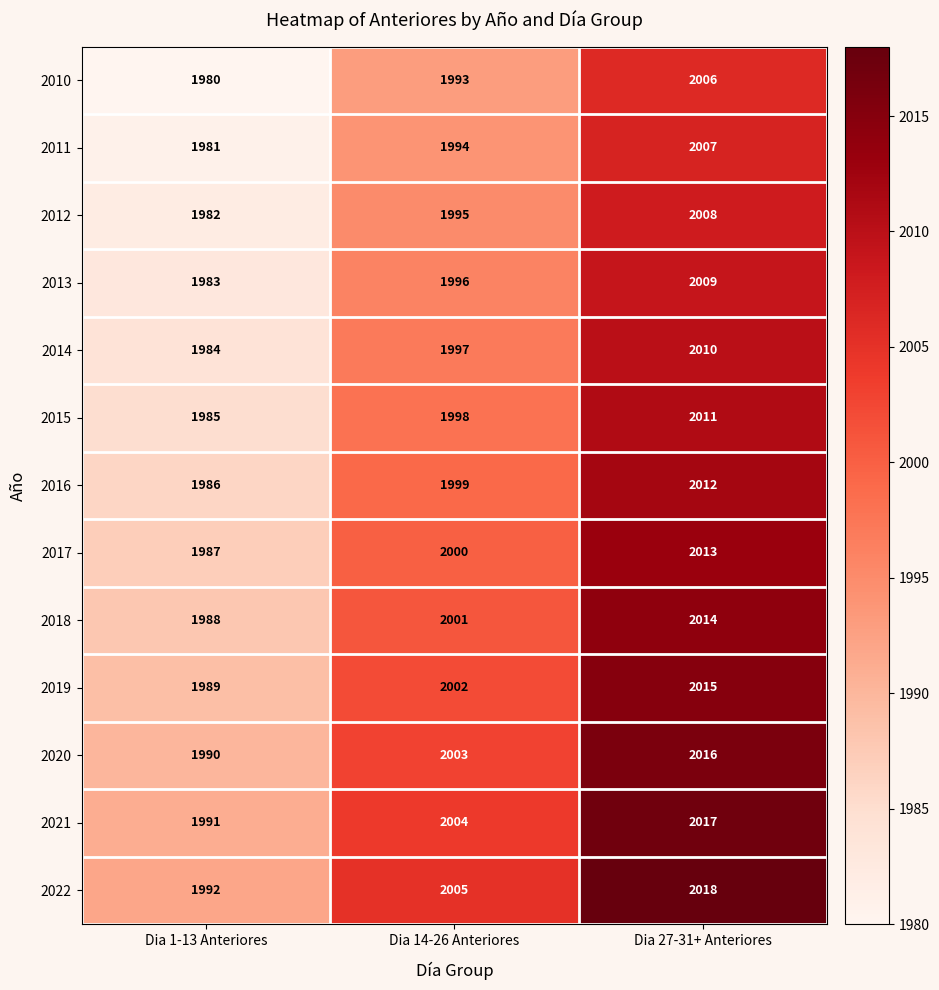

The value of 2014 at Dia 27-31+ Anteriores is 3172. True or false?

False